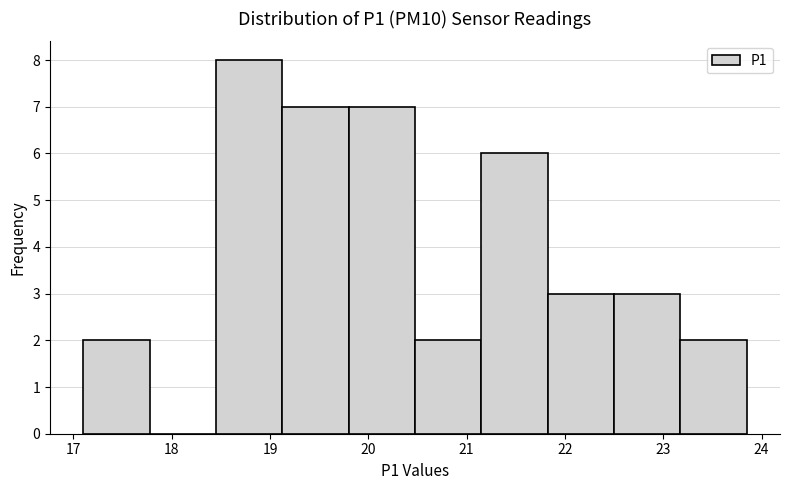

How tall is the bar that spans 21.2 to 21.8 on the x-axis? Neither the bar edges nor the heights are printed on the chart, so give them approximately, as read against the axes.

6